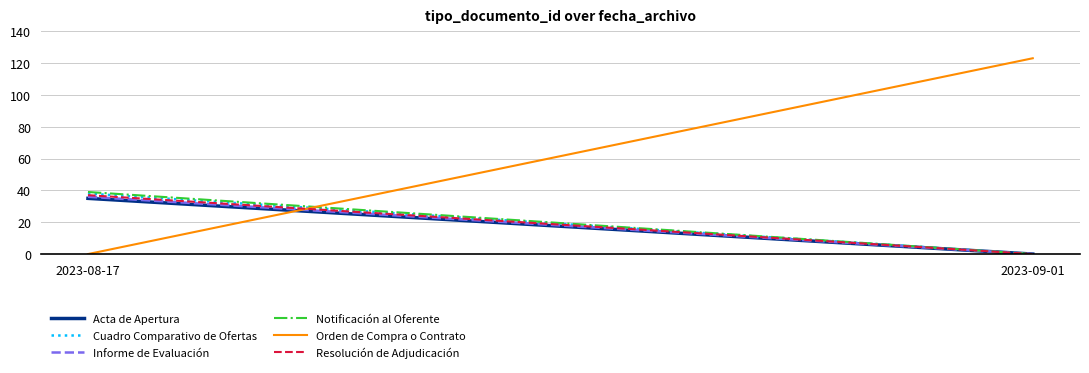

At which label does Cuadro Comparativo de Ofertas reach its minimum?

2023-09-01